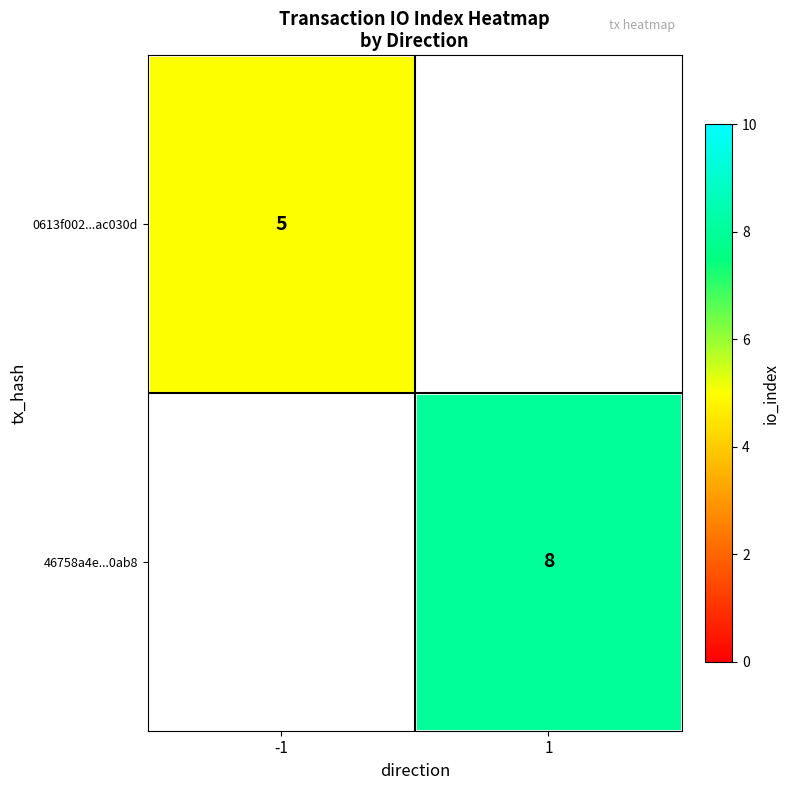

True or false: 46758a4e...0ab8 has a value of 8 at 1.

True